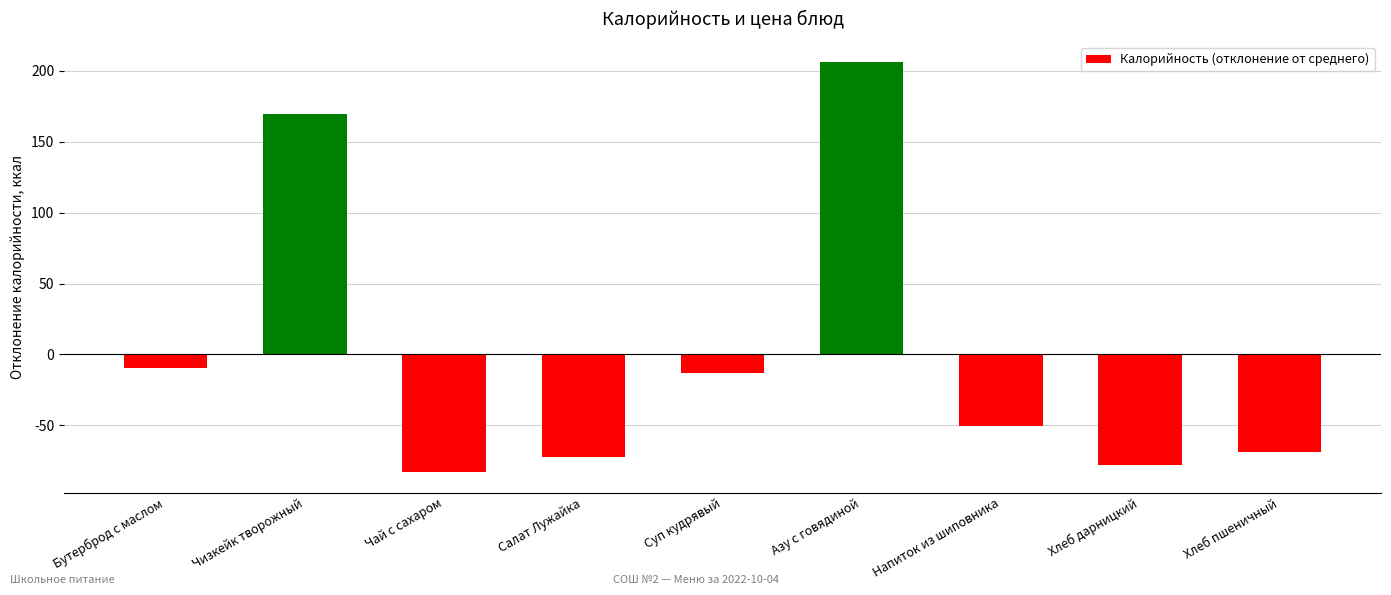

How many negative values are there?

7